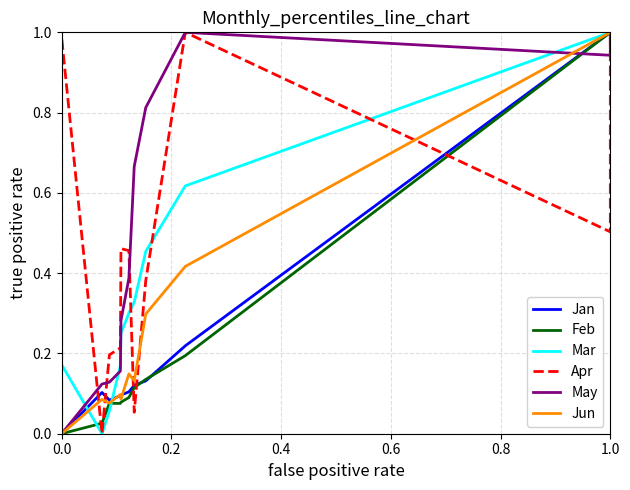

Between 0.4 and 7, which series saw the biggest shift?

May